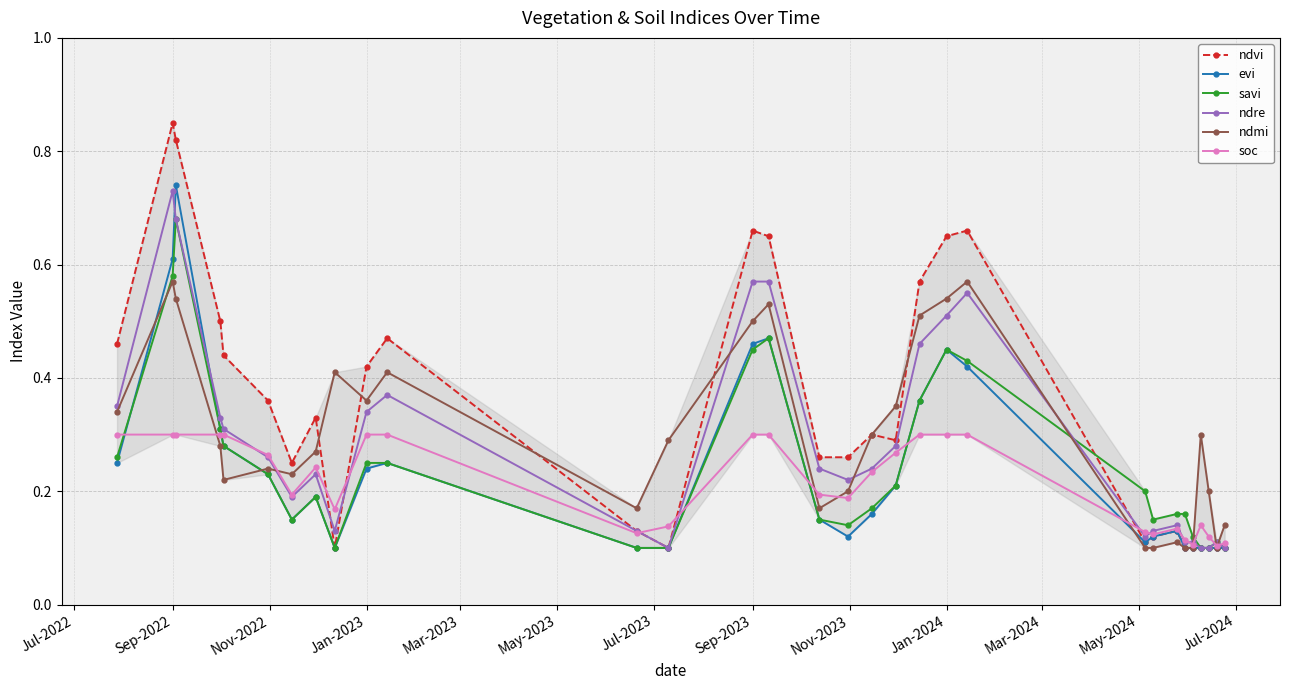

Which series has the largest range (max minus min)?

ndvi